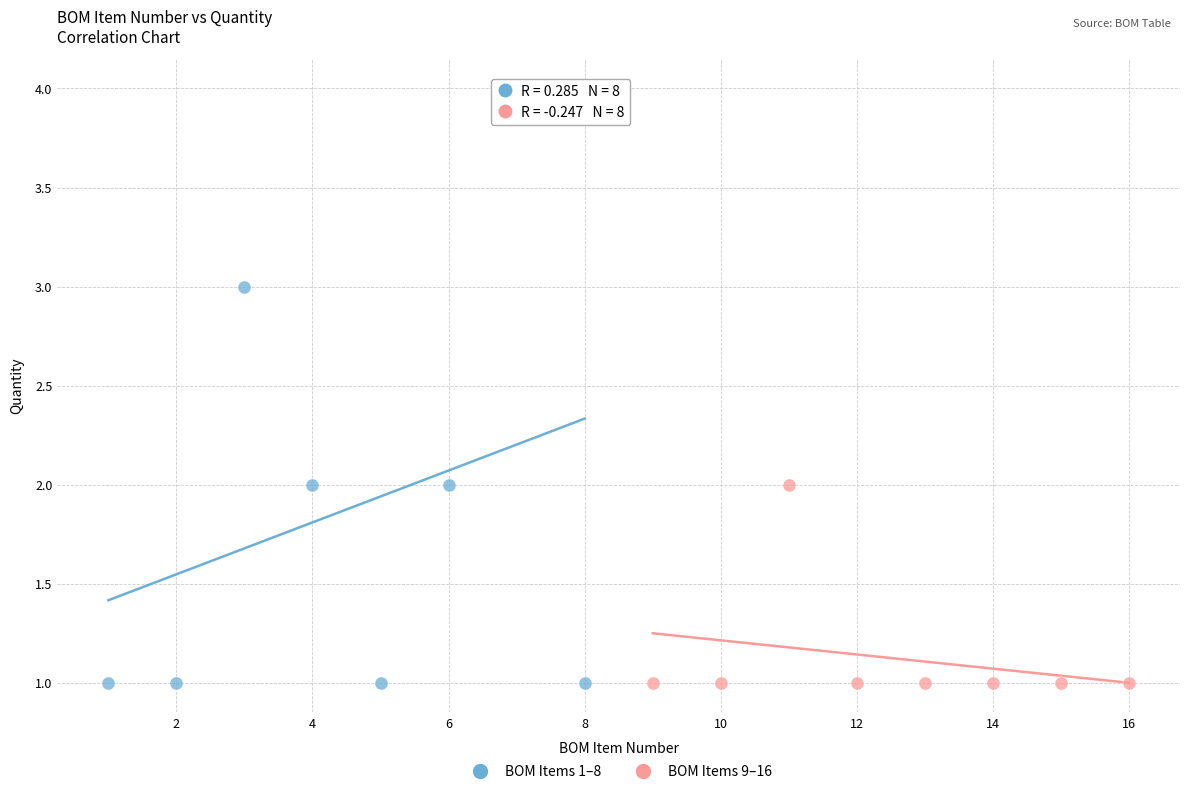

Which series reaches the maximum Y coordinate?

BOM Items 1–8